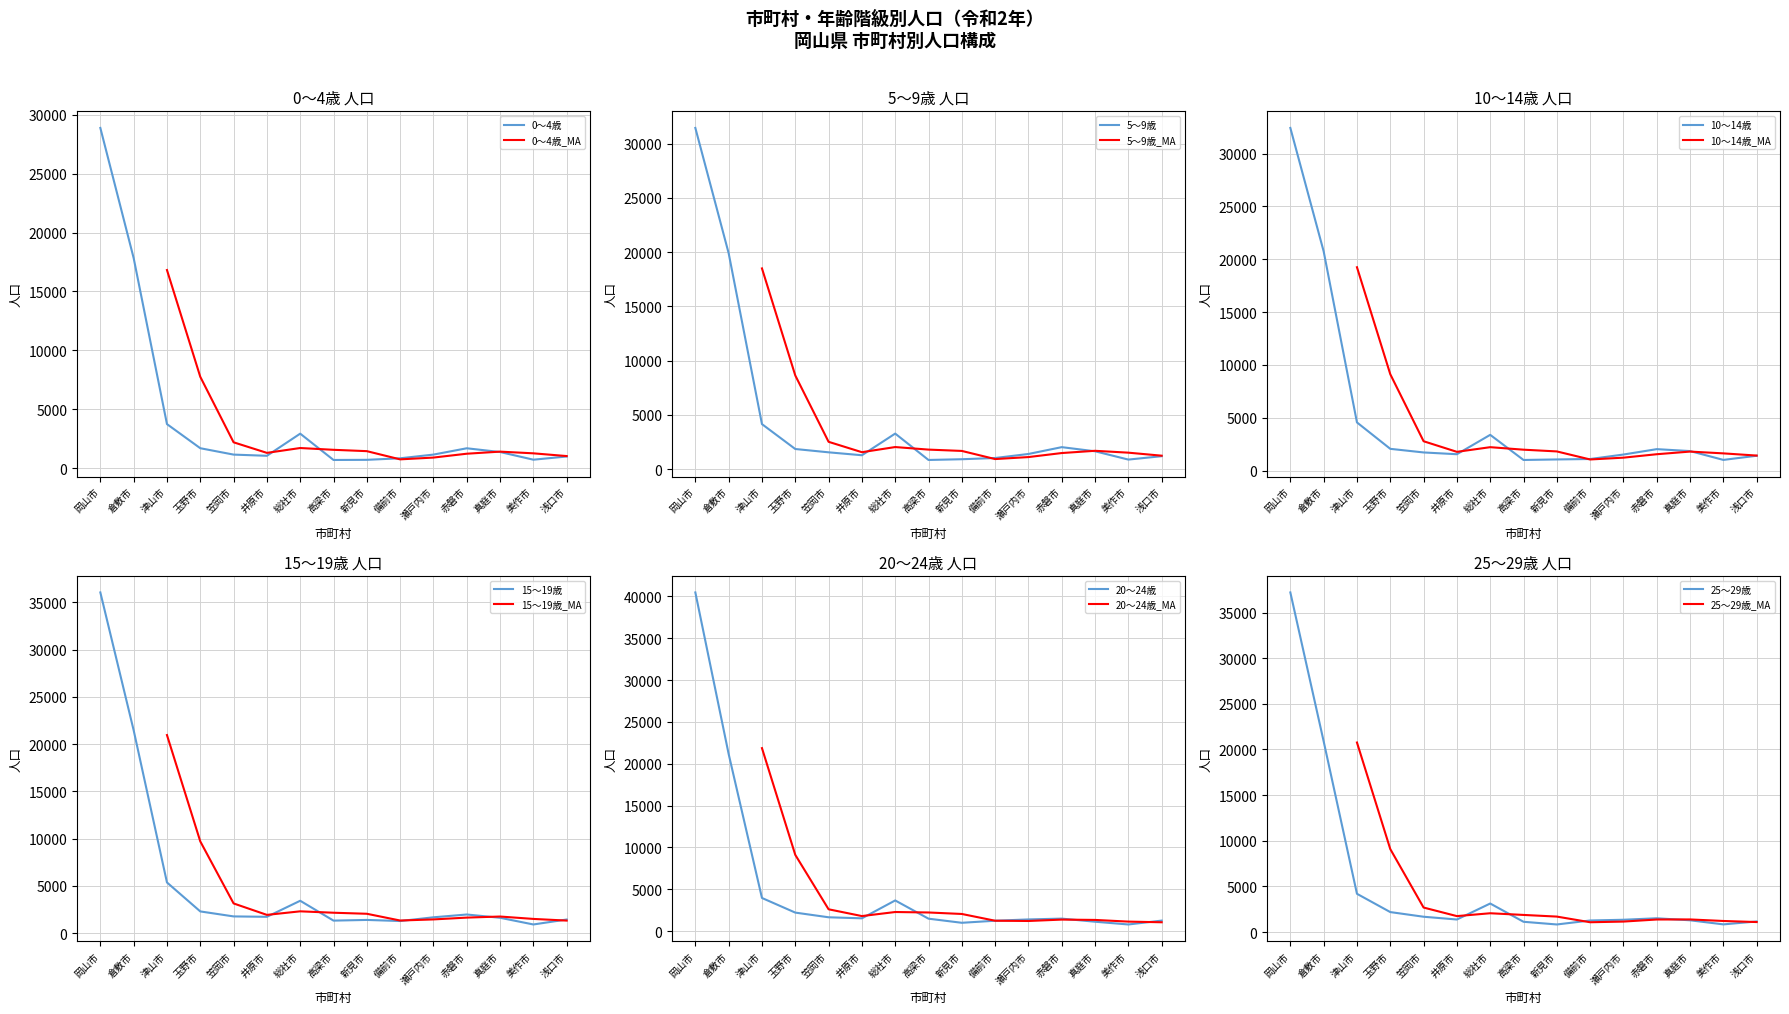

Which has a higher value, 玉野市 or 備前市?

玉野市